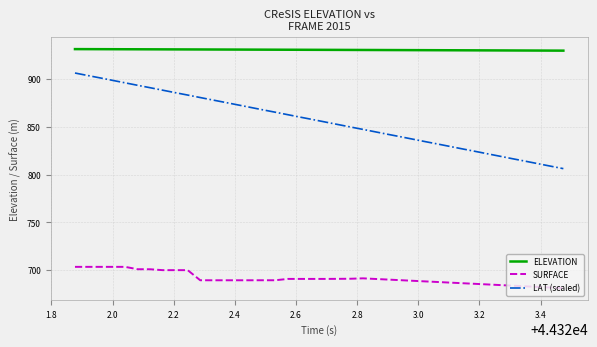

What is the difference between the second highest and minimum values in the SURFACE series?

22.3